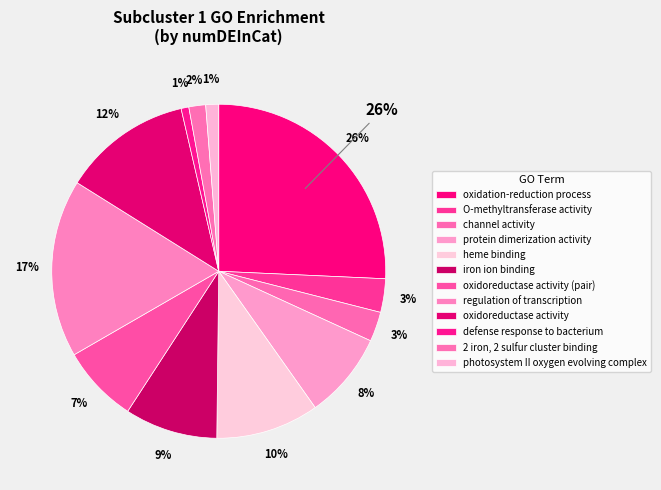

True or false: heme binding accounts for 10% of the total.

True